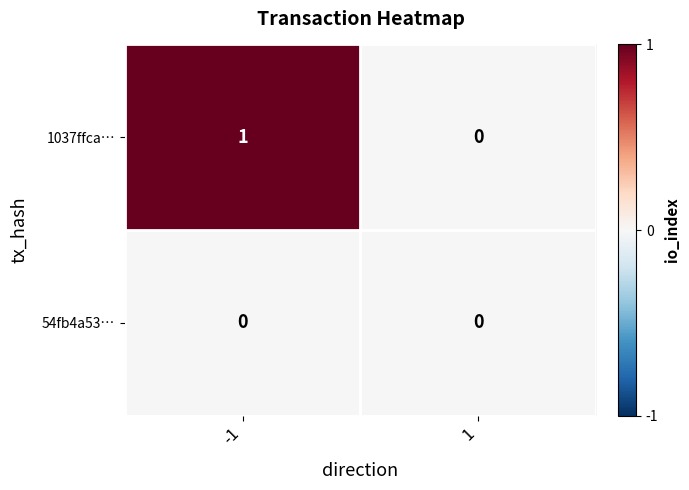

Between -1 and 1, which series saw the biggest shift?

1037ffca…